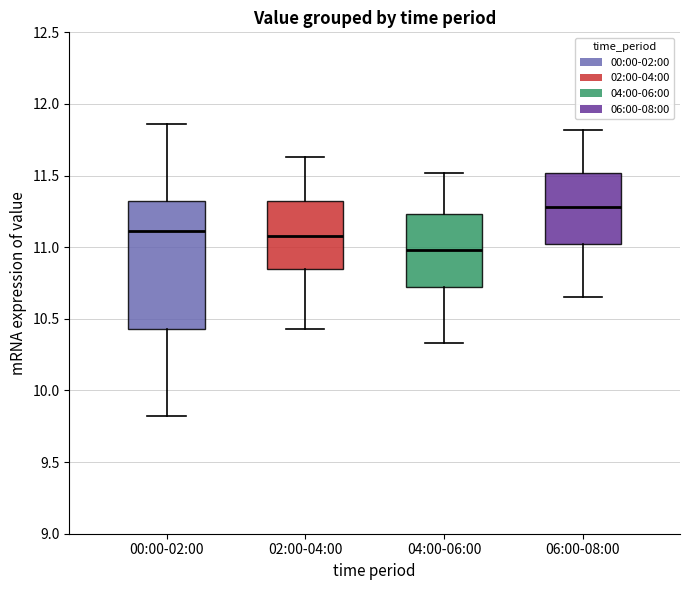

Reading left to right, read every box against the y-axis: the position of its median line, the range the box covers, and the ends of its whiskers. The values are not printed on the chart, so give them approximately, as read against the axis.

00:00-02:00: median 11.10, box 10.45 to 11.30, whiskers 9.80 to 11.85
02:00-04:00: median 11.10, box 10.85 to 11.35, whiskers 10.45 to 11.65
04:00-06:00: median 11.00, box 10.70 to 11.25, whiskers 10.35 to 11.50
06:00-08:00: median 11.30, box 11.05 to 11.50, whiskers 10.65 to 11.80